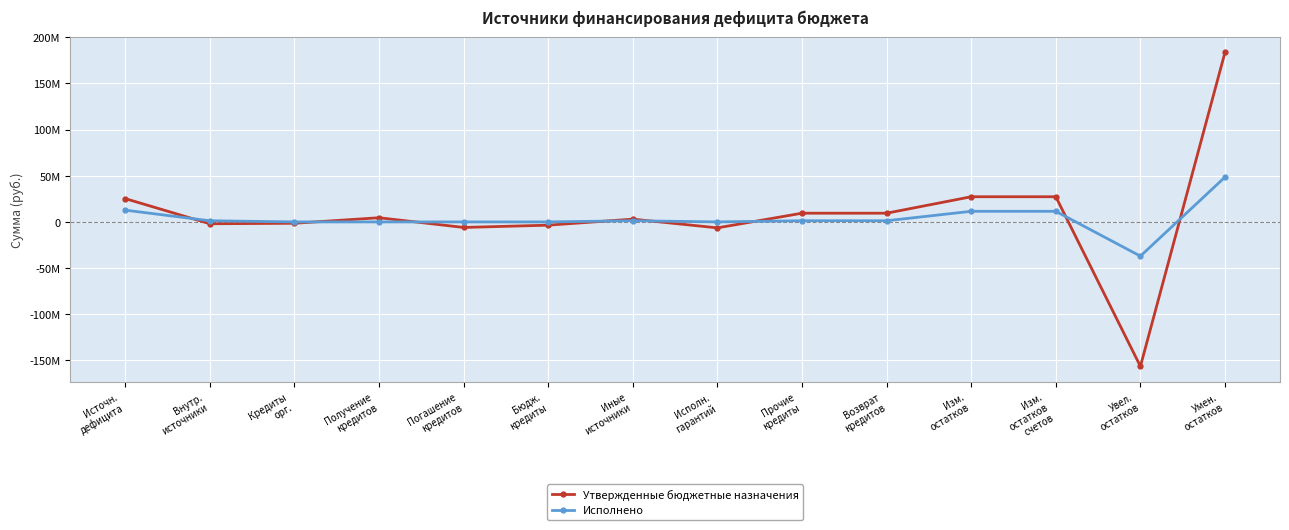

Is this an area chart (filled region under the line)?

No